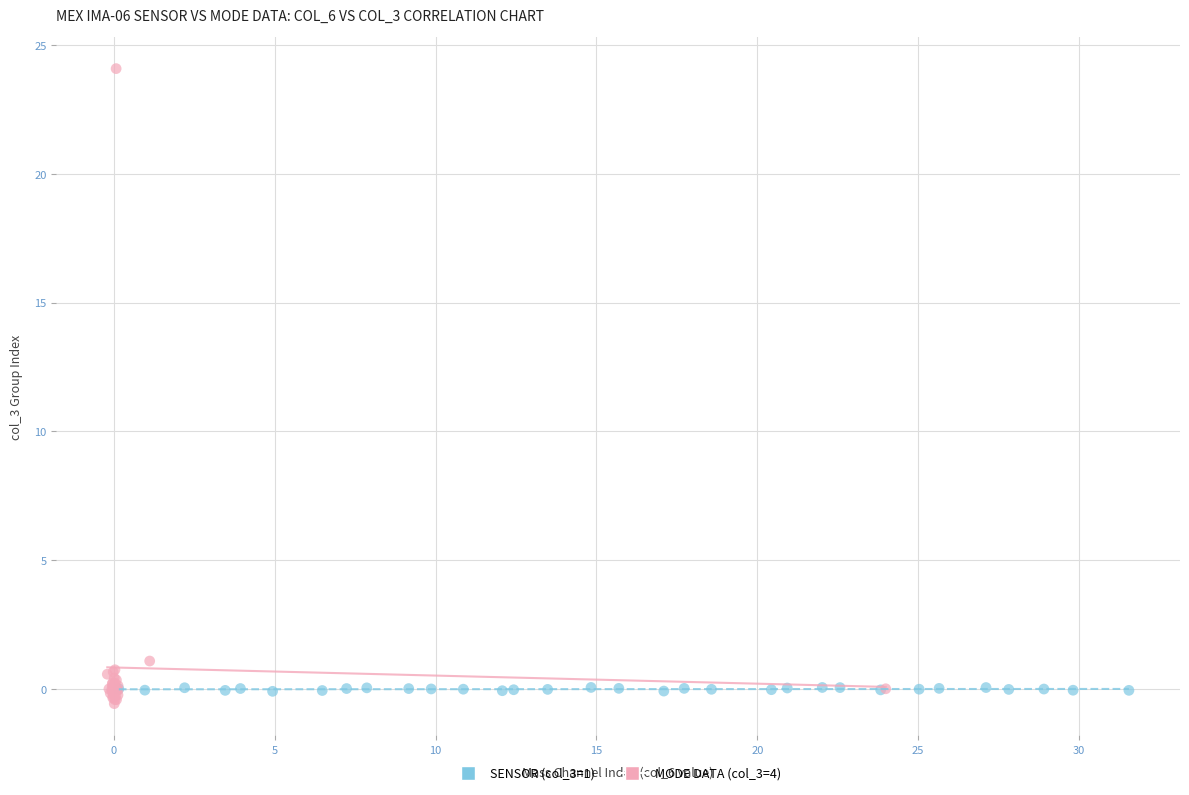

Which series contains the highest Y value?

MODE DATA (col_3=4)